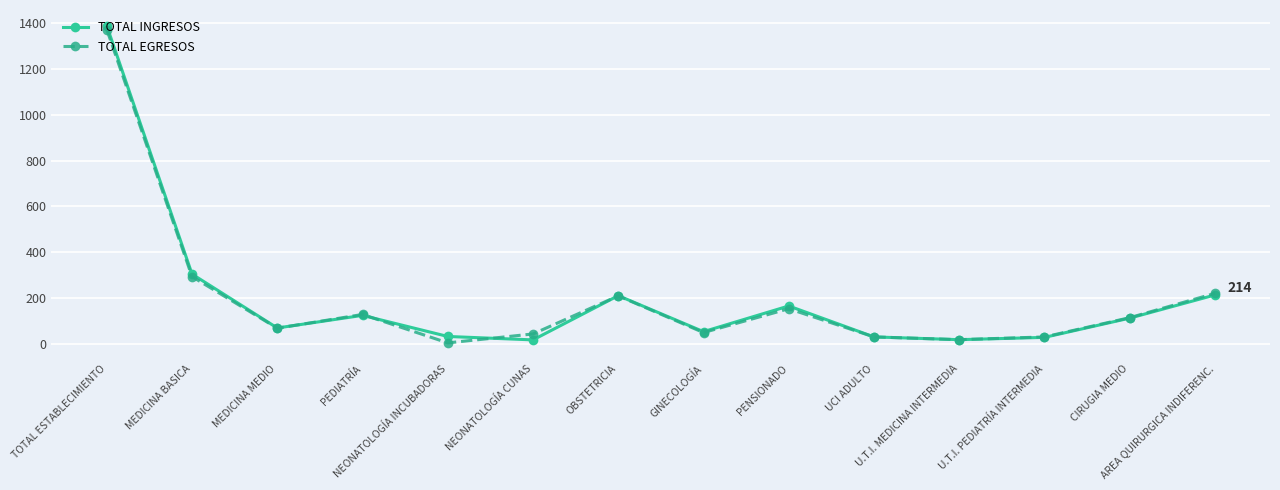

At which category does TOTAL INGRESOS reach its first local peak?

PEDIATRÍA